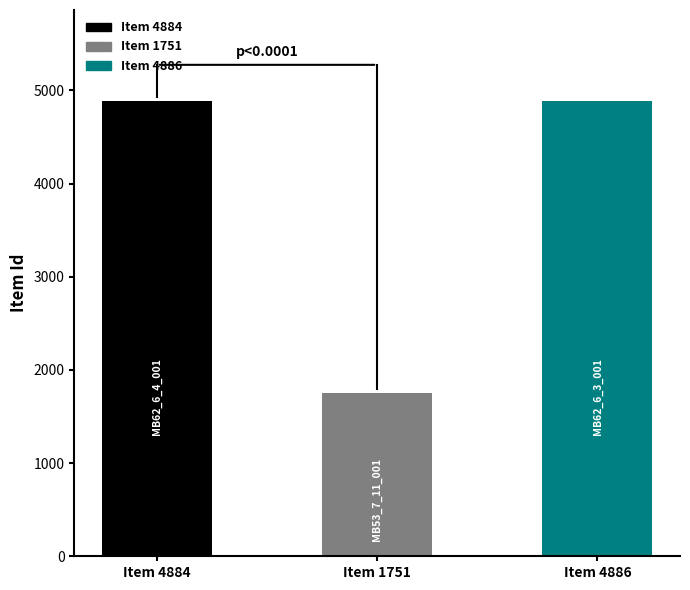

True or false: the data shows 998 at Item 1751.

False